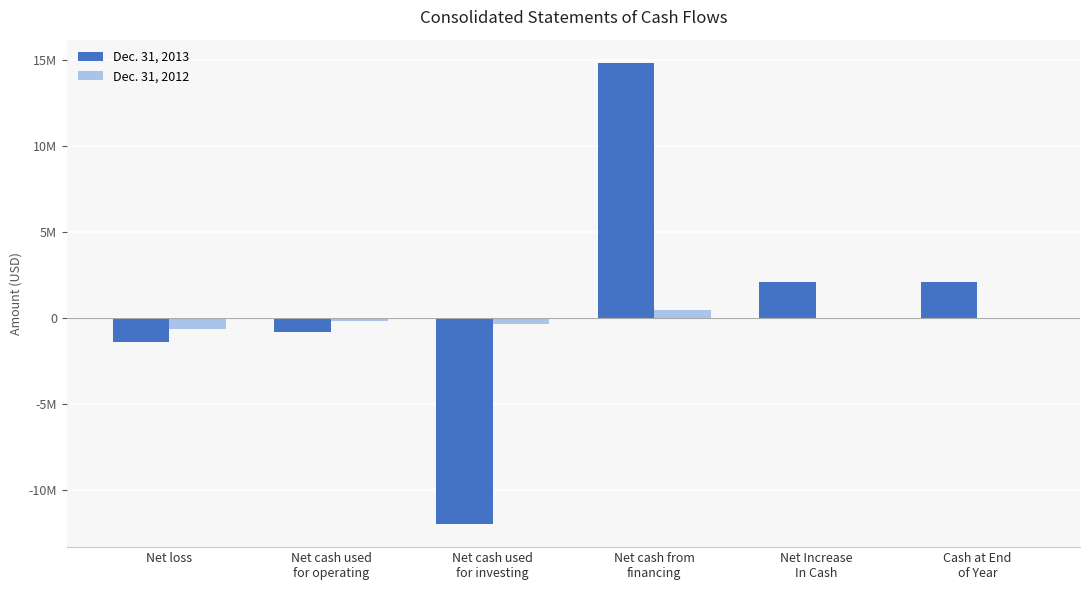

Where does the Dec. 31, 2013 series first go above 2128747?

Net cash from
financing